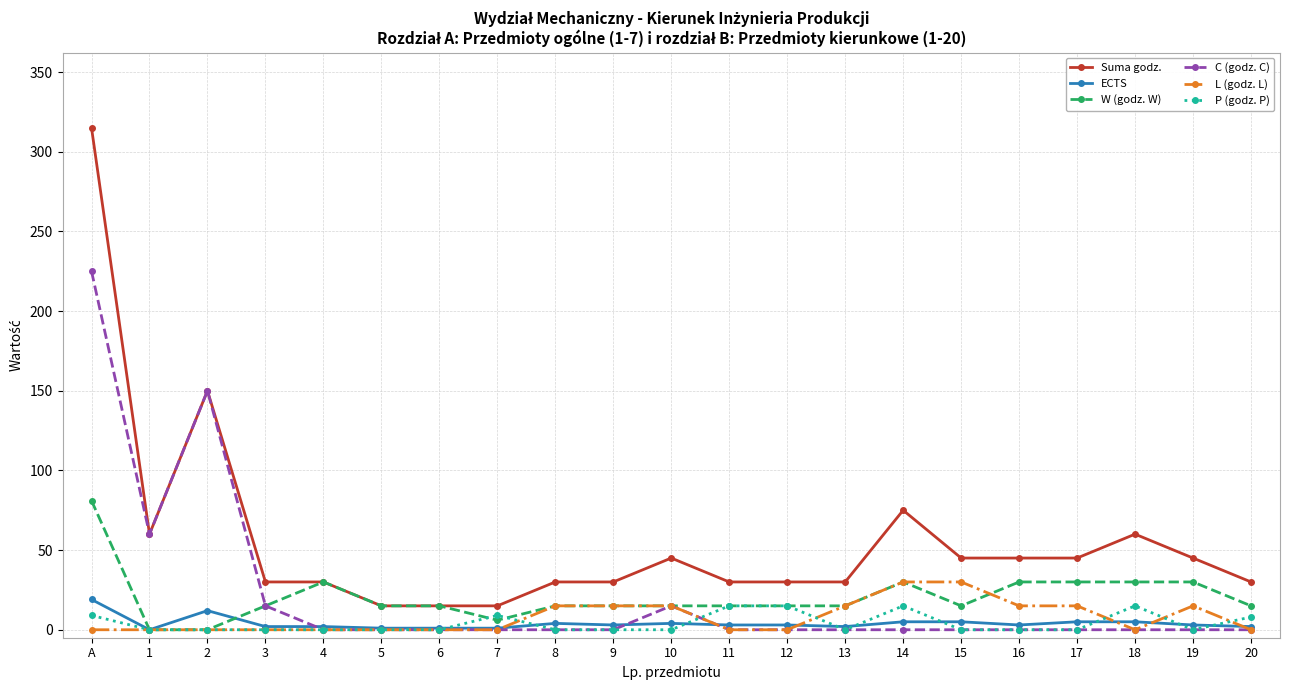

At A, list the series in order from largest to smallest.

Suma godz., C (godz. C), W (godz. W), ECTS, P (godz. P), L (godz. L)